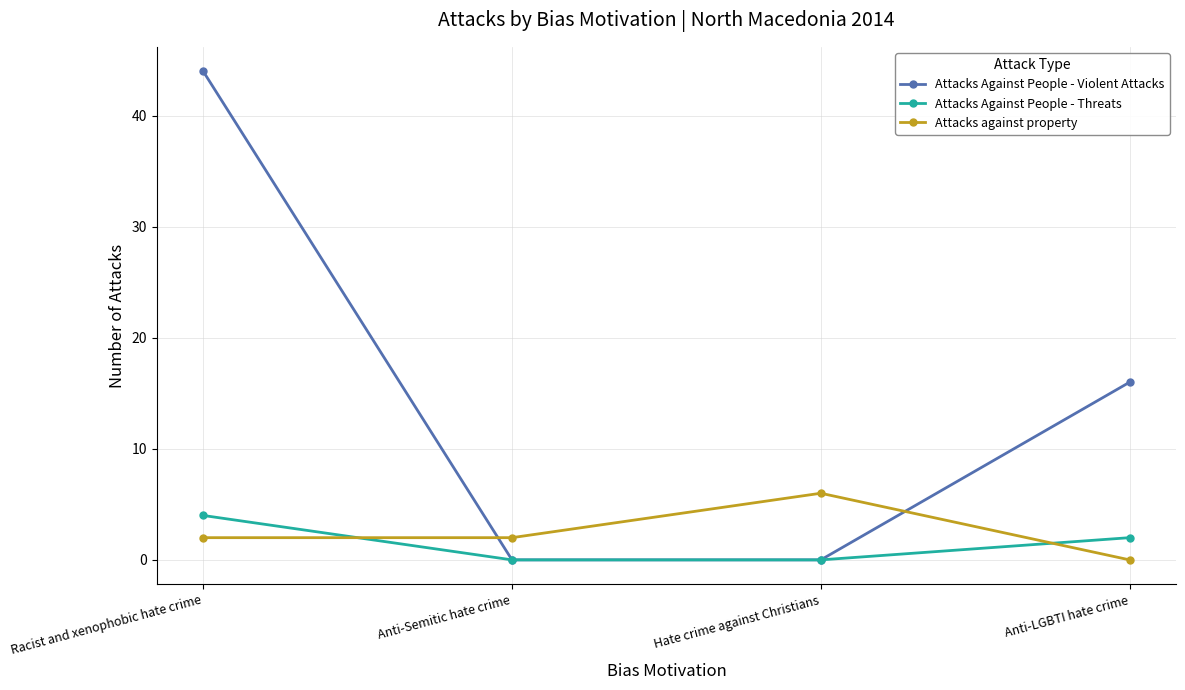

Between which two adjacent categories do Attacks Against People - Threats and Attacks against property first intersect?

Racist and xenophobic hate crime and Anti-Semitic hate crime